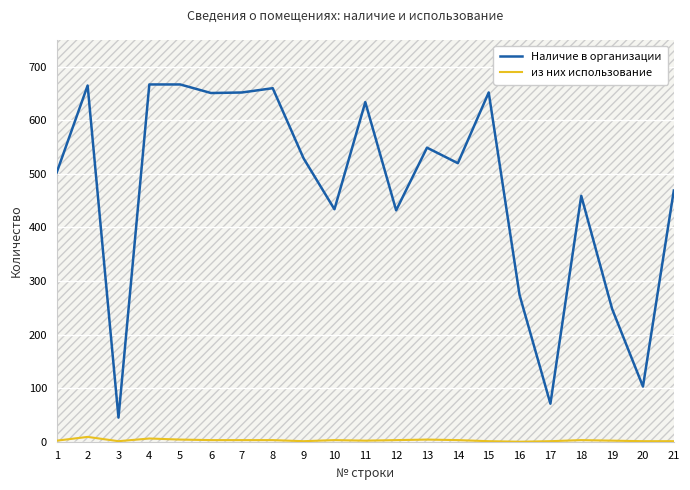

What is the difference between the maximum and minimum values in the Наличие в организации series?

622